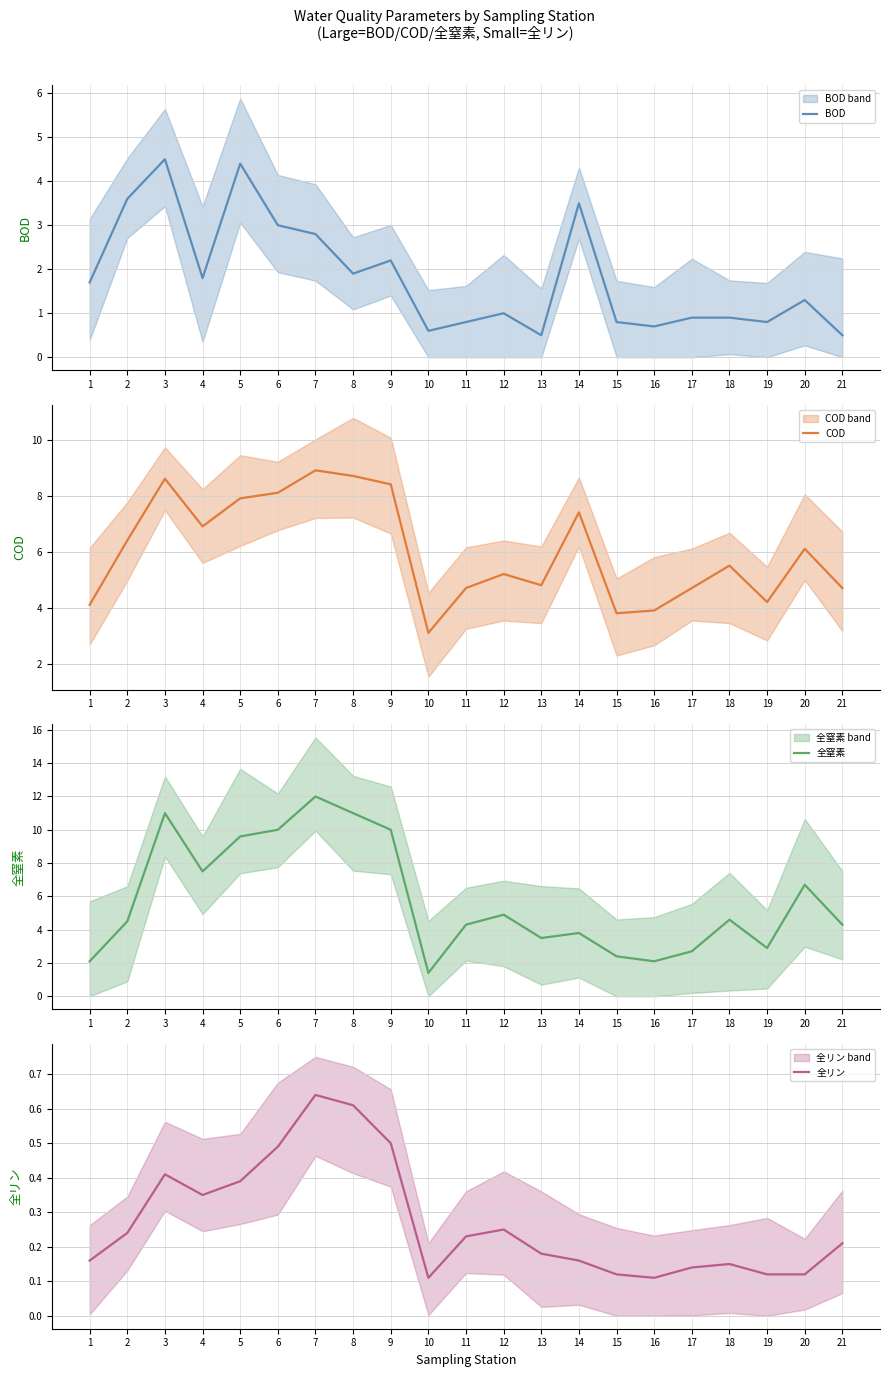

True or false: 全リン and COD intersect in this chart.

False